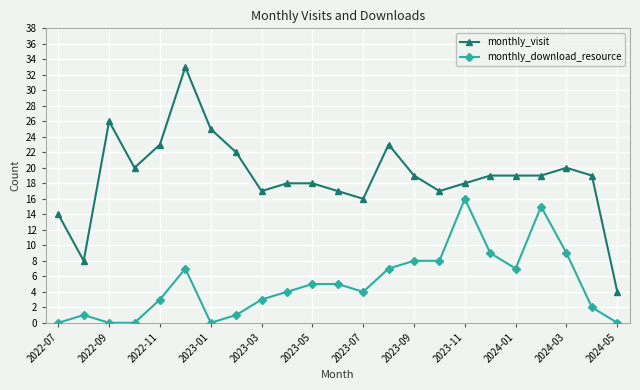

True or false: monthly_download_resource and monthly_visit intersect in this chart.

False